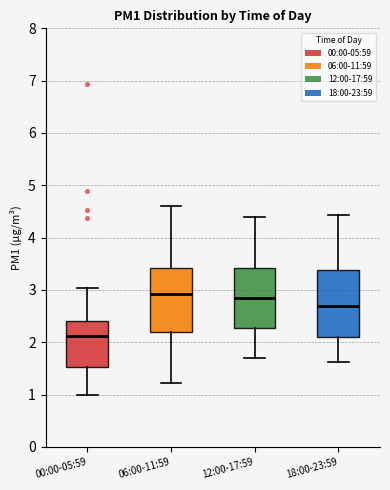

Reading left to right, transcribe this box plot: for each box, give where its median line is, the range the box spans, and where its two whiskers end, as read against the y-axis. The values are not printed on the chart, so give them approximately, as read against the axis.

00:00-05:59: median 2.1, box 1.5 to 2.4, whiskers 1.0 to 3.0
06:00-11:59: median 2.9, box 2.2 to 3.4, whiskers 1.2 to 4.6
12:00-17:59: median 2.9, box 2.3 to 3.4, whiskers 1.7 to 4.4
18:00-23:59: median 2.7, box 2.1 to 3.4, whiskers 1.6 to 4.4